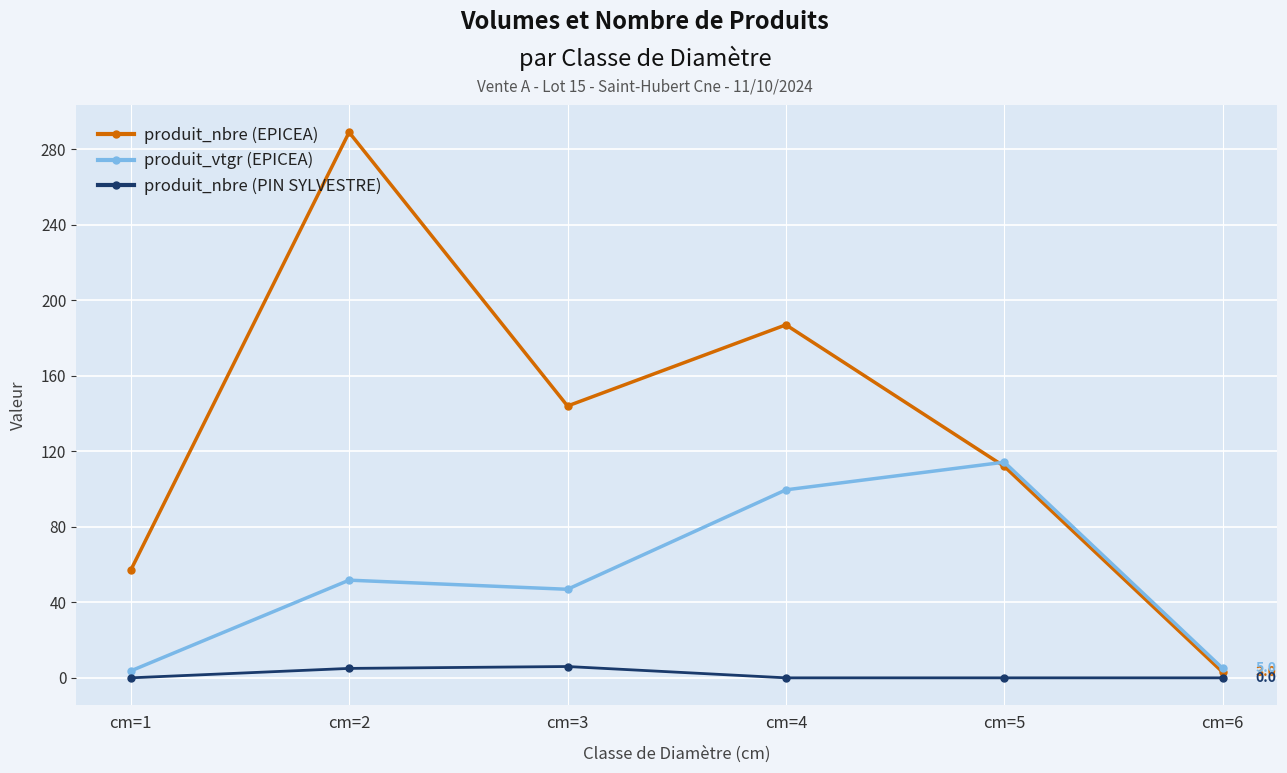

What is the minimum value for produit_vtgr (EPICEA)?

3.7